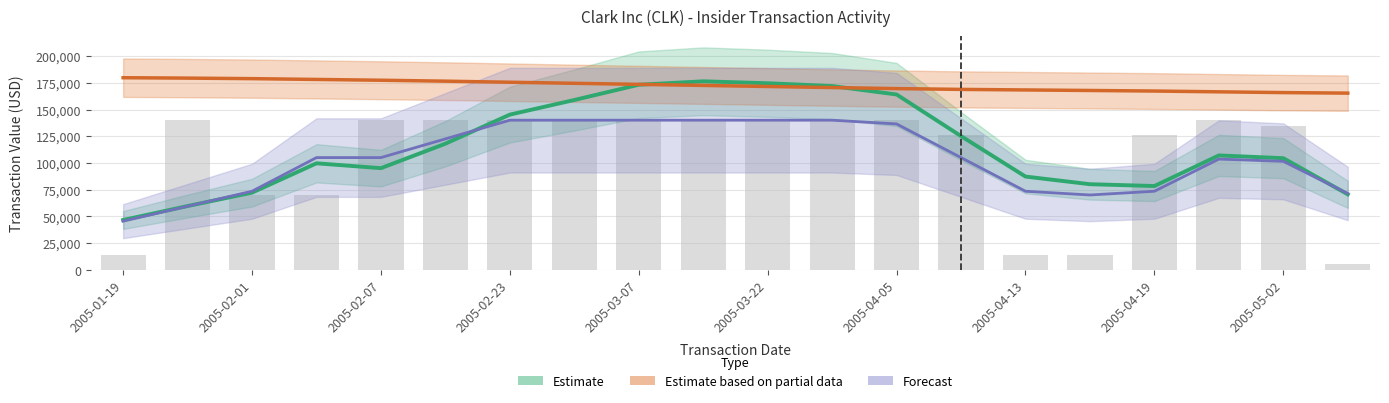

What is the label of the 16th bar from the left?

15